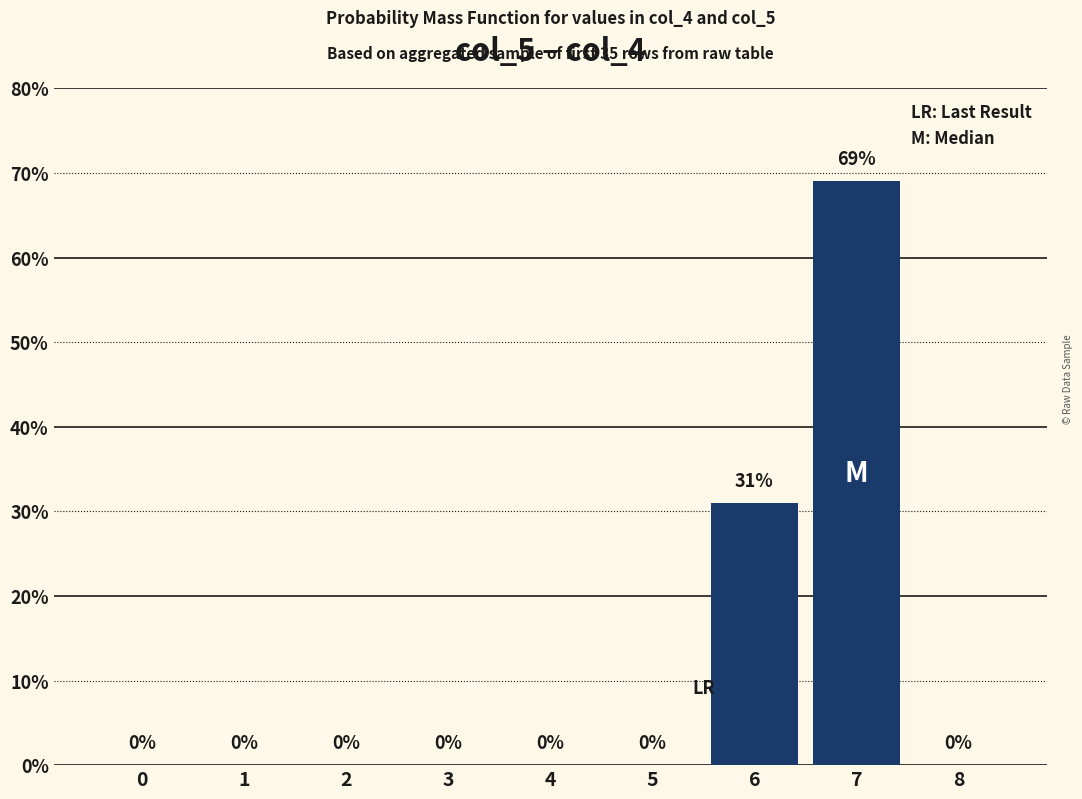

Reading right to left, transcribe all the data shown in this chart.

0	69	31	0	0	0	0	0	0